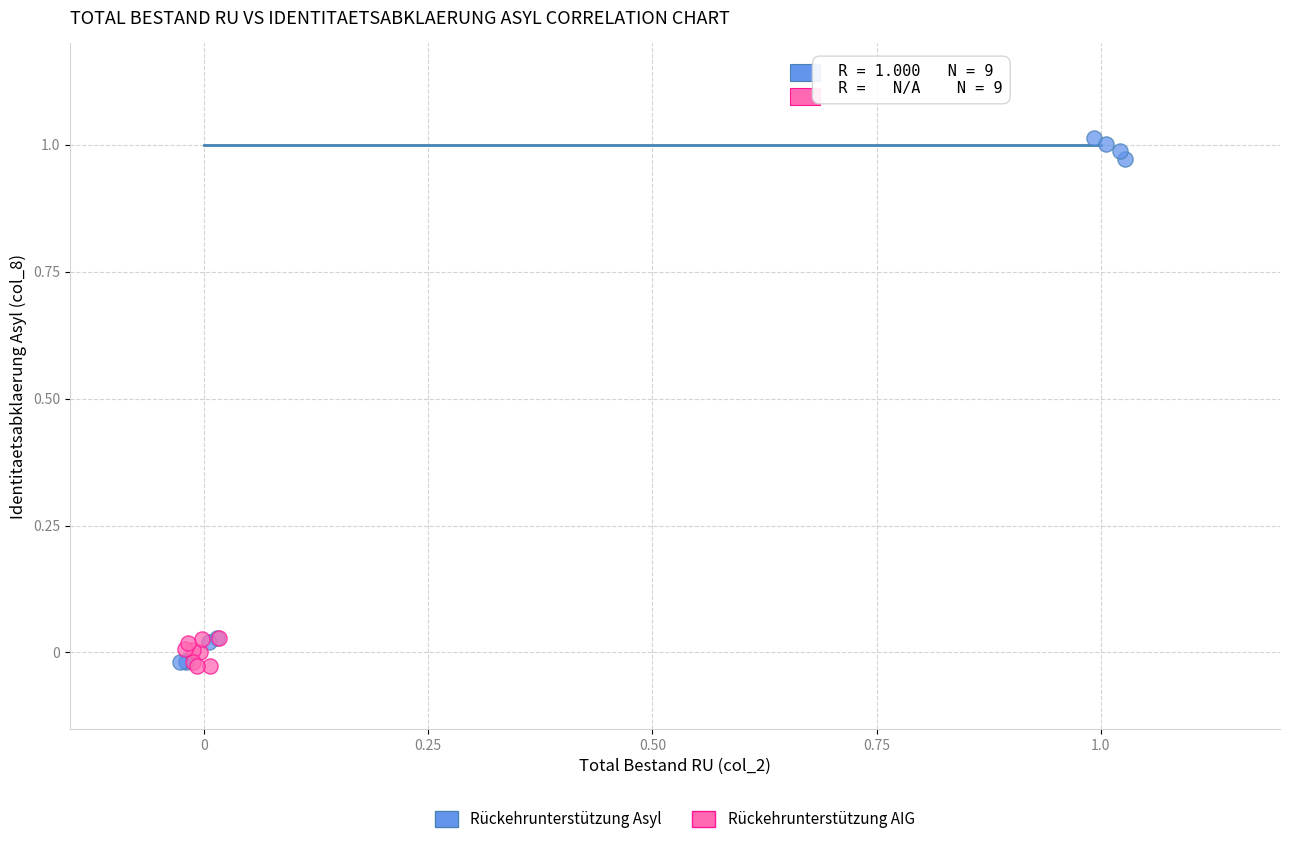

What are all the series names shown in the legend?

Rückehrunterstützung Asyl, Rückehrunterstützung AIG